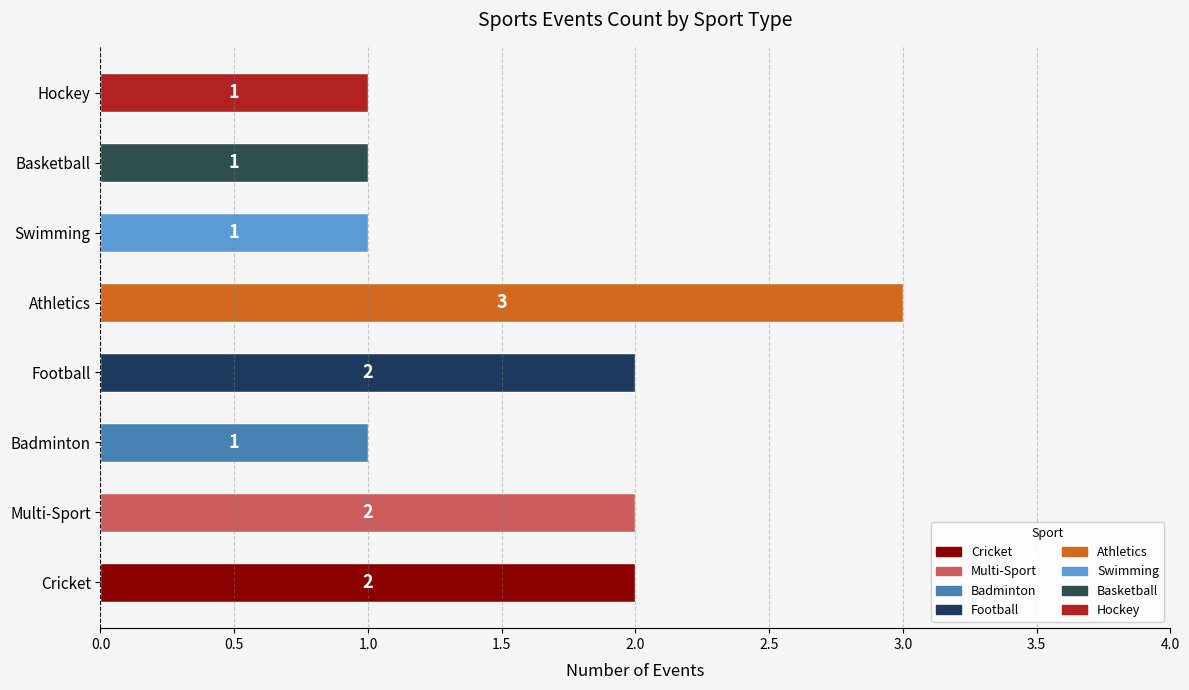

Reading bottom to top, what are all the values shown in this chart?

2	2	1	2	3	1	1	1